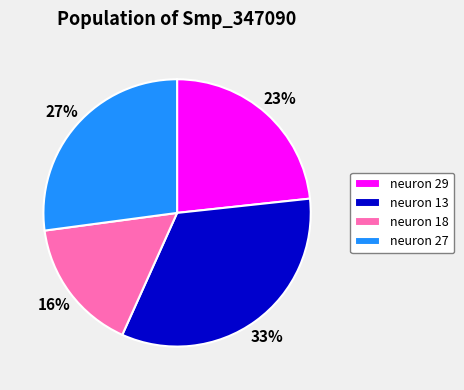

Which category has the biggest portion of the pie?

neuron 13